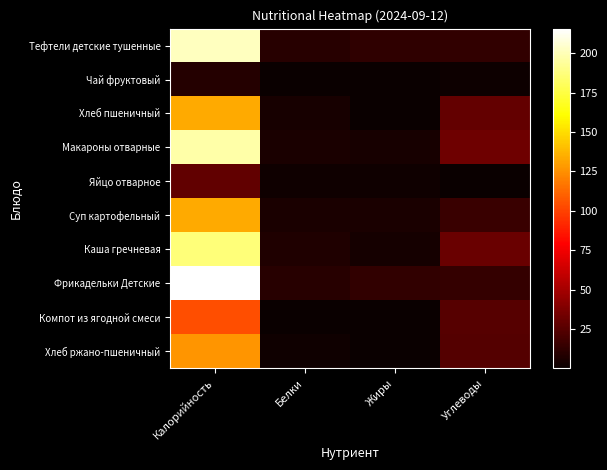

What is the greatest value displayed?

215.7